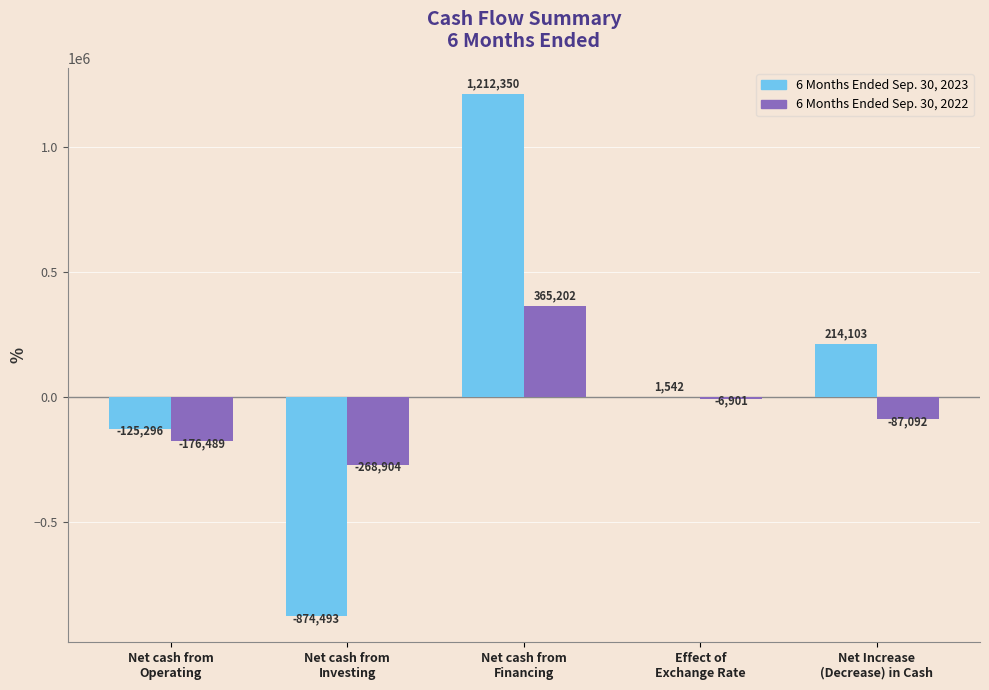

Reading right to left, what are all the values shown in this chart?

6 Months Ended Sep. 30, 2023: Net Increase
(Decrease) in Cash=214103	Effect of
Exchange Rate=1542	Net cash from
Financing=1212350	Net cash from
Investing=-874493	Net cash from
Operating=-125296
6 Months Ended Sep. 30, 2022: Net Increase
(Decrease) in Cash=-87092	Effect of
Exchange Rate=-6901	Net cash from
Financing=365202	Net cash from
Investing=-268904	Net cash from
Operating=-176489